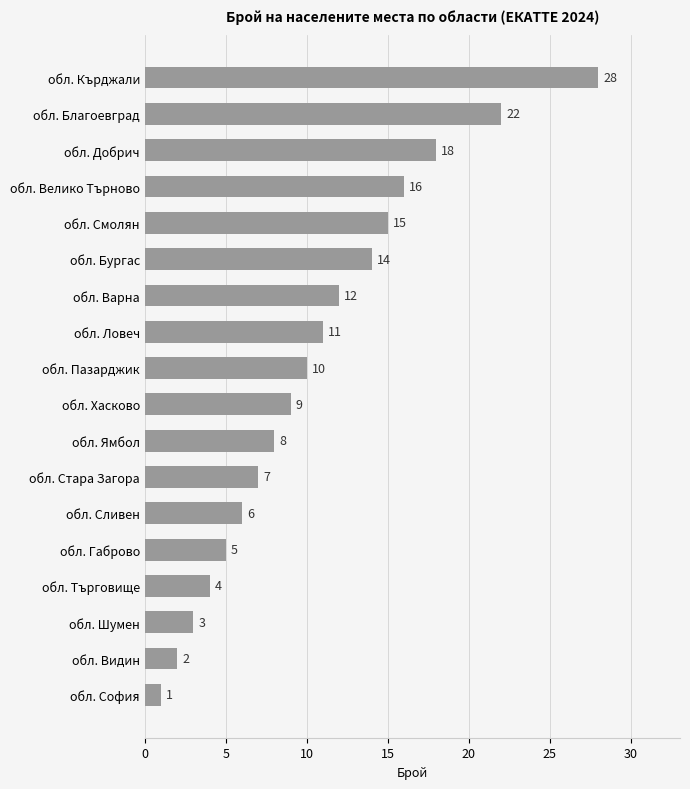

The value at обл. Кърджали is 8. True or false?

False